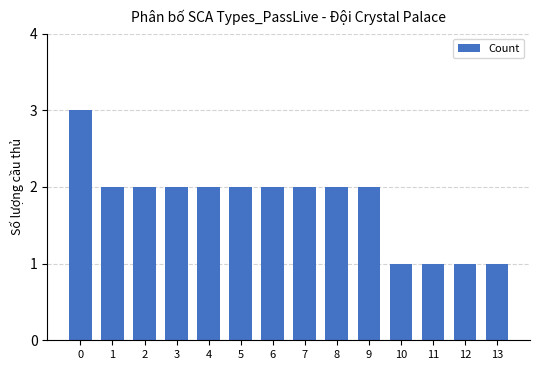

Read the value at 6.

2